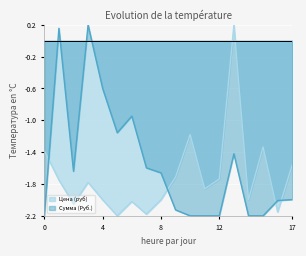

List the series in order of their overall mean, highest first.

Сумма (Руб.), Цена (руб)